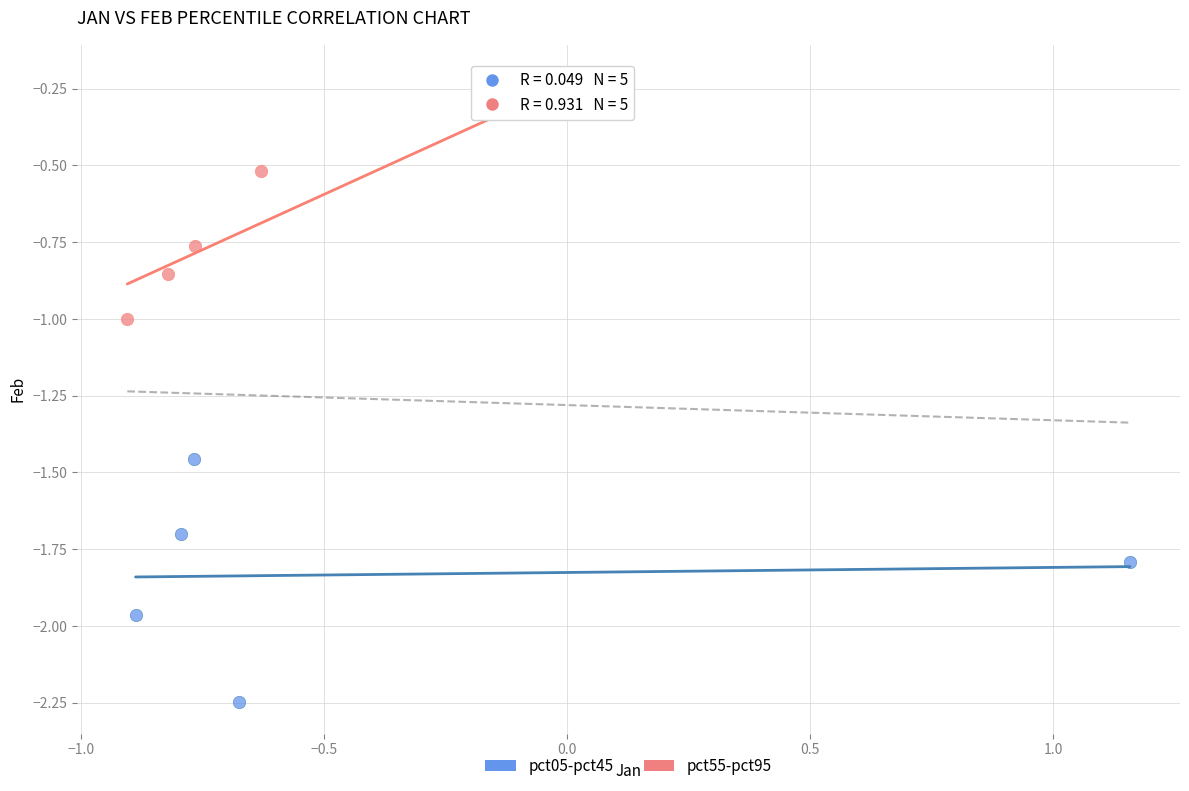

Which series contains the lowest Y value?

pct05-pct45